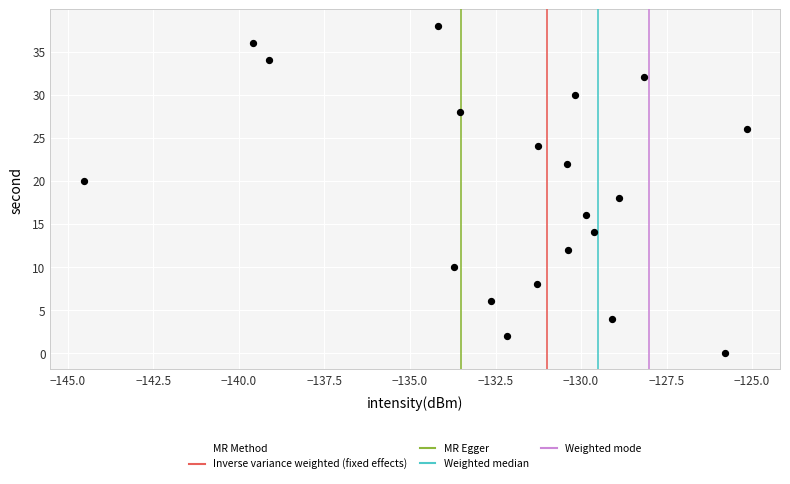

What is the range of Y values (max minus min)?

38